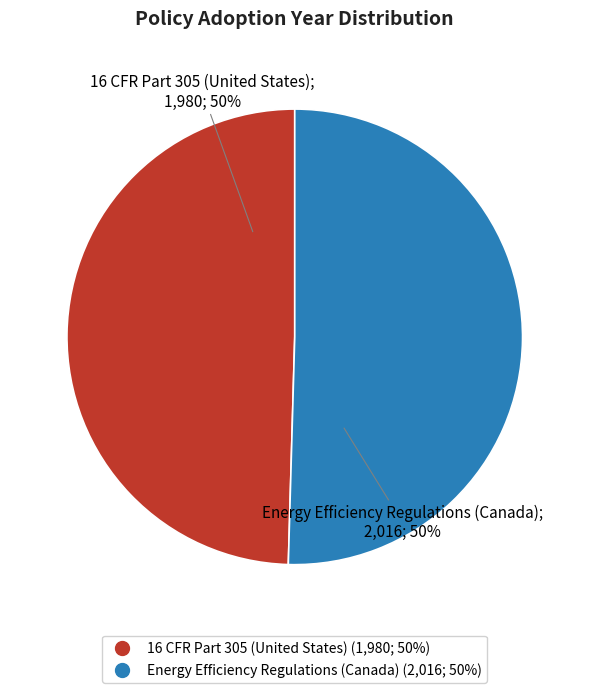

To the nearest percent, what is the average slice percentage?

50%